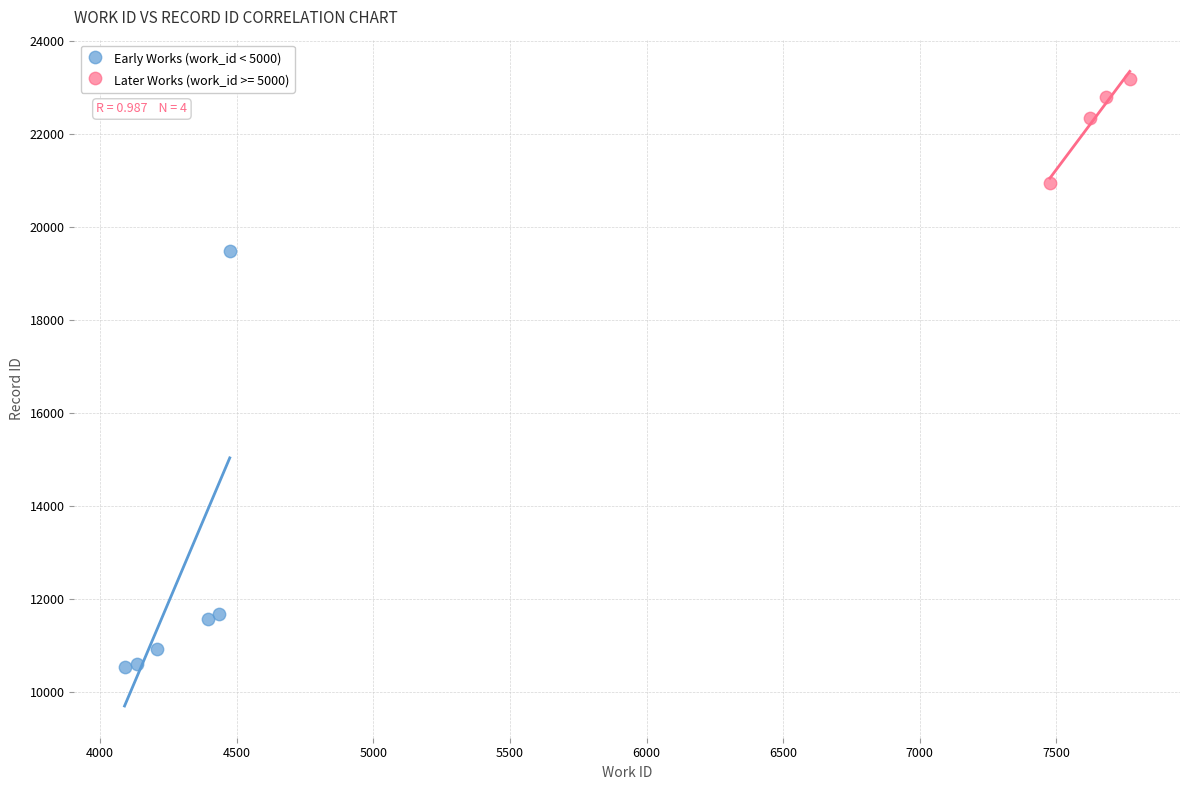

Which series reaches the minimum Y coordinate?

Early Works (work_id < 5000)